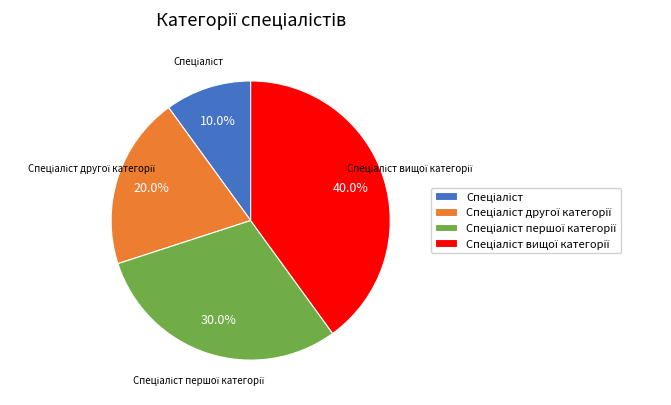

Is there any slice that represents more than half of the pie?

No